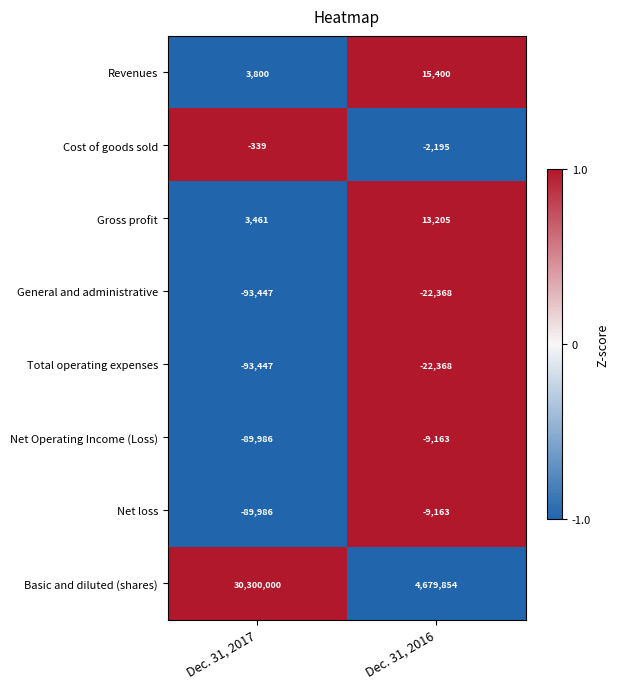

Is it true that Cost of goods sold equals -525 at Dec. 31, 2017?

False